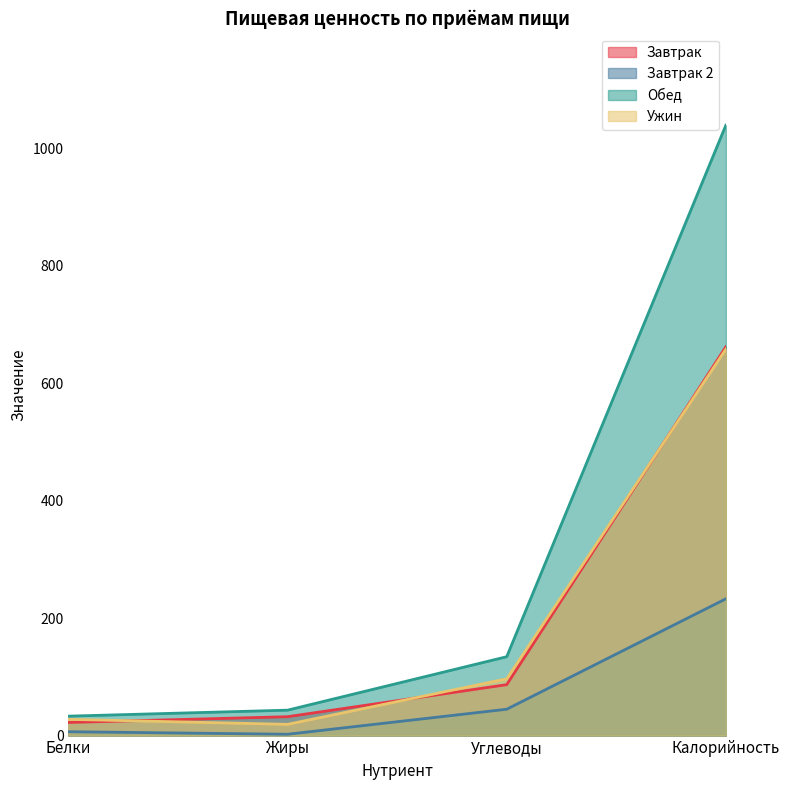

What is the value of the Обед point at the 4th from the left?

1039.7